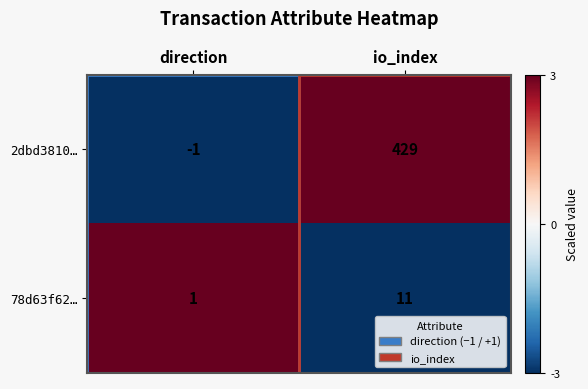

List the series in order of their overall mean, highest first.

2dbd3810…, 78d63f62…